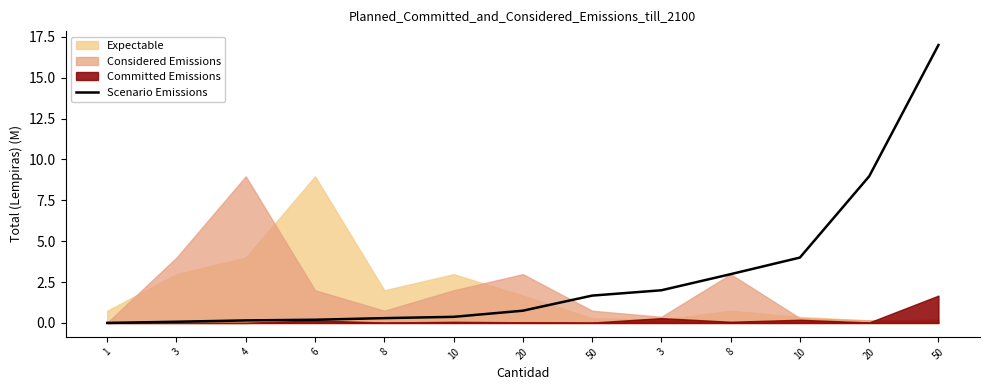

Which label corresponds to the largest value in the chart?

50